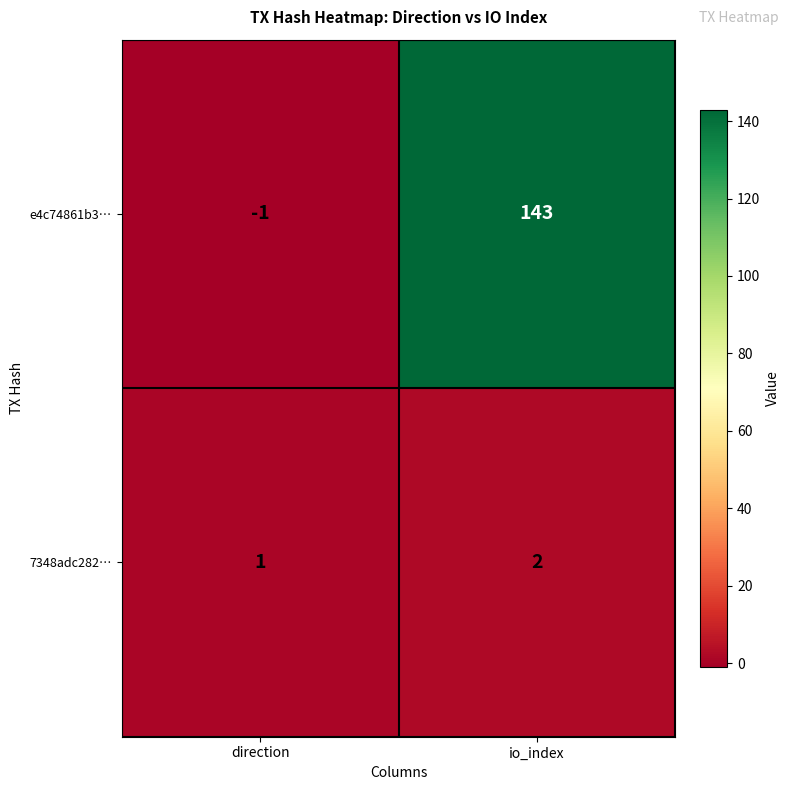

List the series in order of their overall mean, lowest first.

7348adc282…, e4c74861b3…